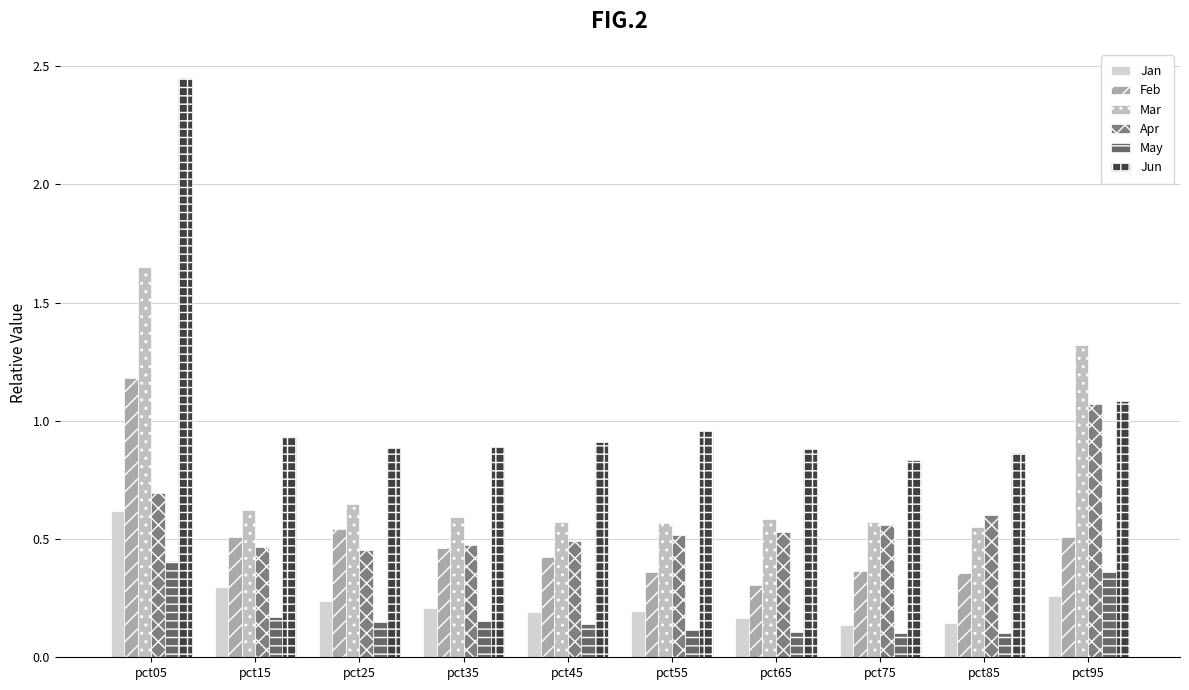

Rank the series by their maximum value, from lowest to highest.

May, Jan, Apr, Feb, Mar, Jun